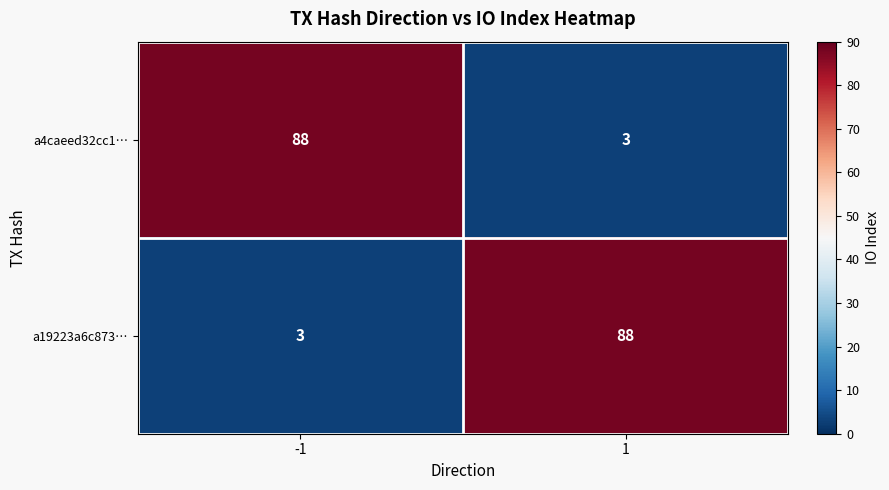

What is the lowest value of the a4caeed32cc1… series?

3